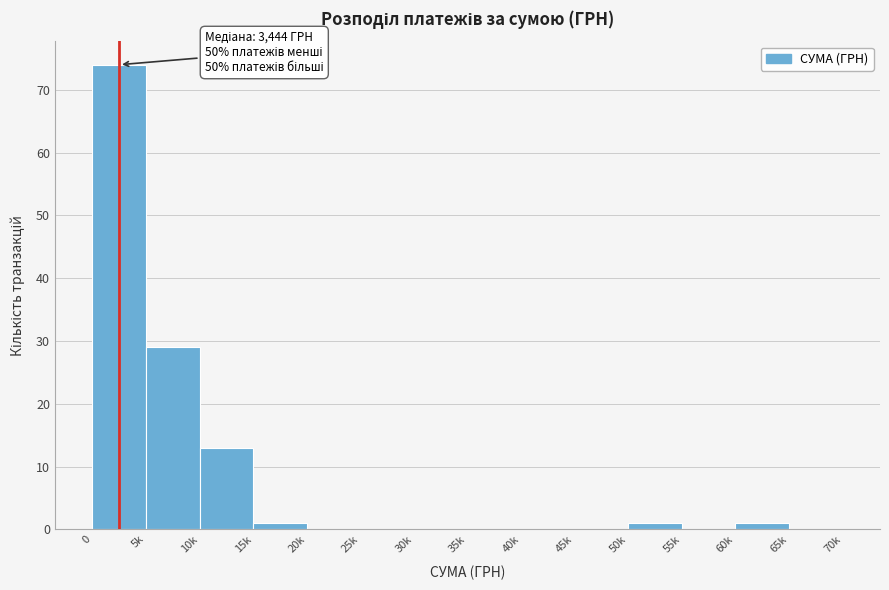

Reading left to right, list all the values displayed in this chart.

0=74	5k=29	10k=13	15k=1	20k=0	25k=0	30k=0	35k=0	40k=0	45k=0	50k=1	55k=0	60k=1	65k=0